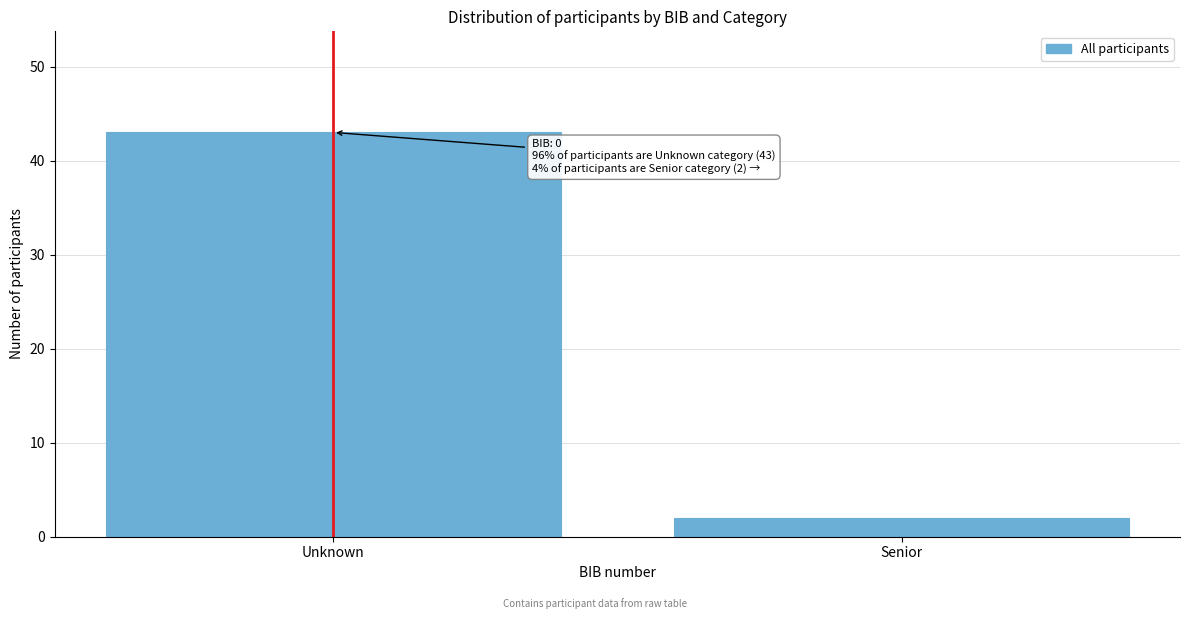

Reading left to right, transcribe all the data shown in this chart.

43	2